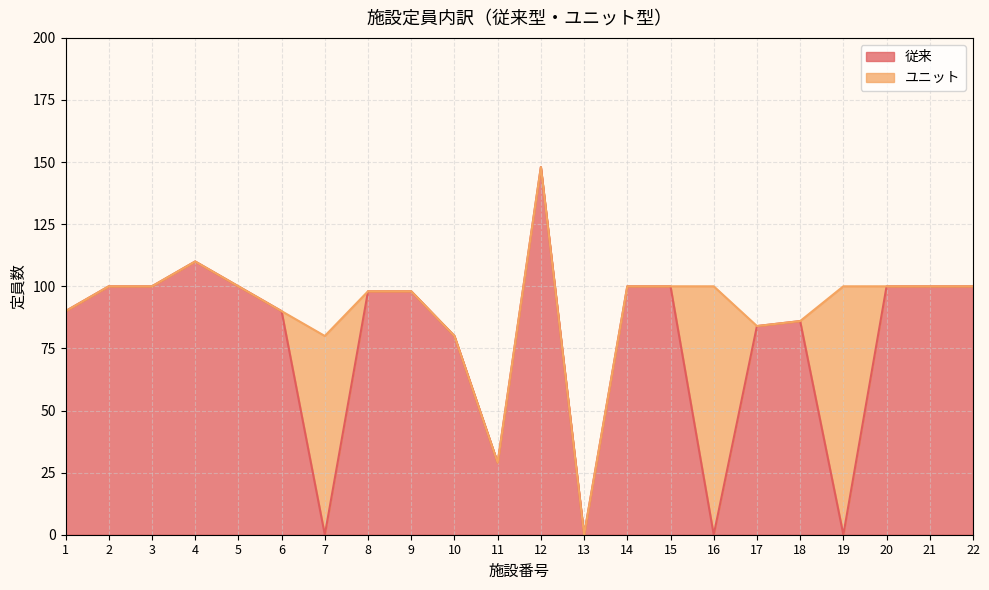

Reading left to right, what are all the values shown in this chart?

90	100	100	110	100	90	0	98	98	80	29	148	0	100	100	0	84	86	0	100	100	100